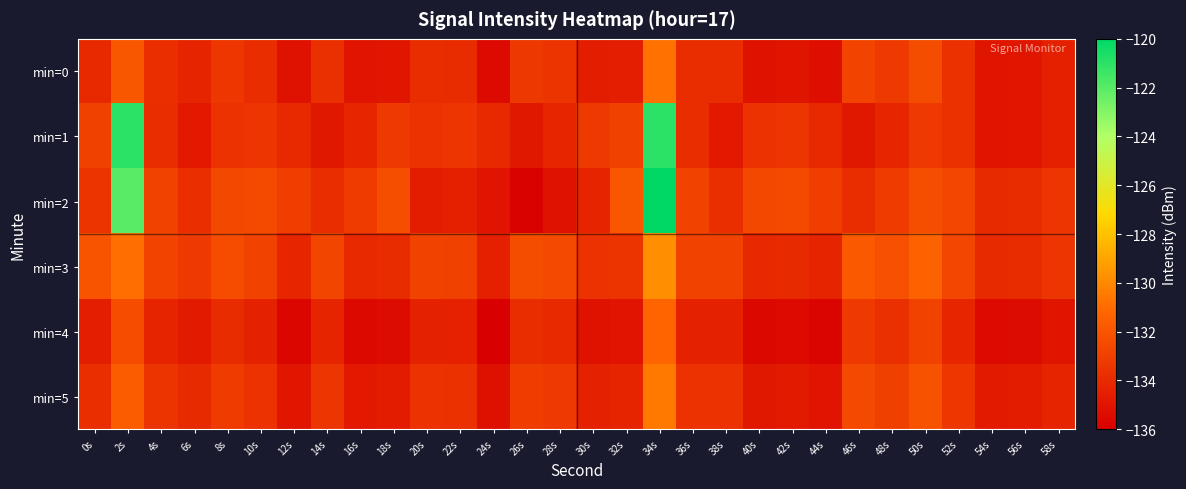

List the series in order of their peak value, highest first.

min=2, min=1, min=3, min=5, min=0, min=4